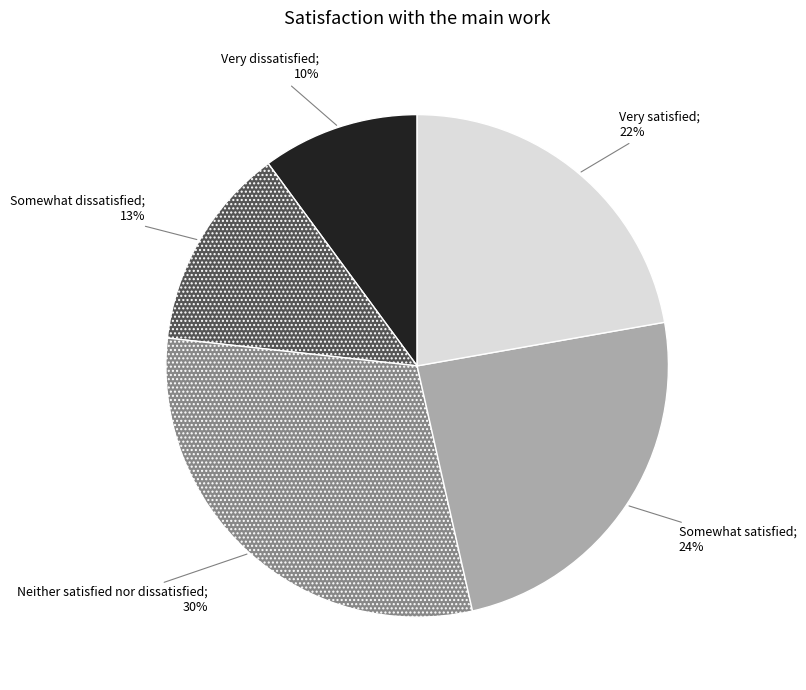

How many segments does this pie chart have?

5